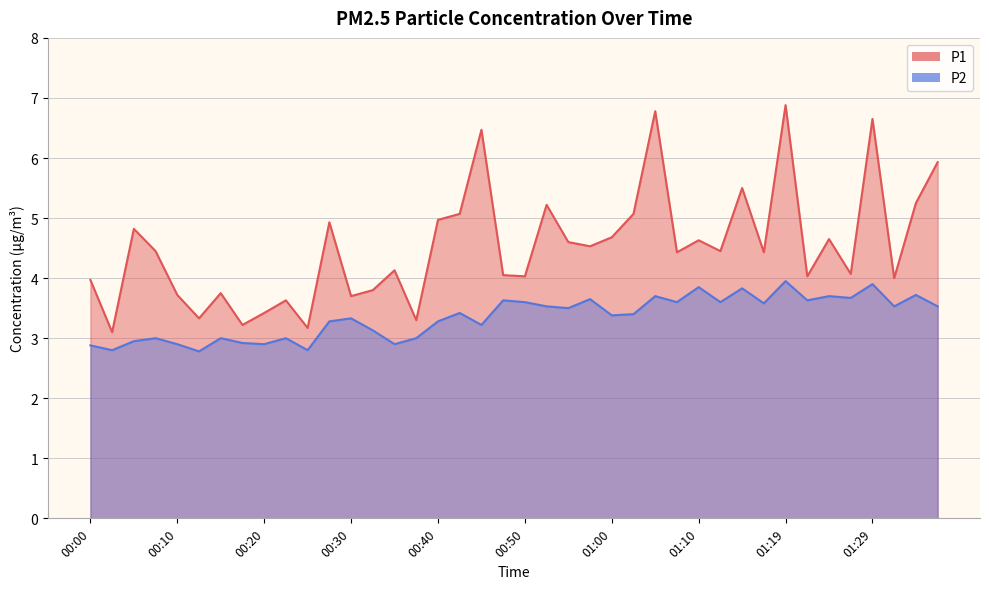

True or false: P1 and P2 cross at least once.

False